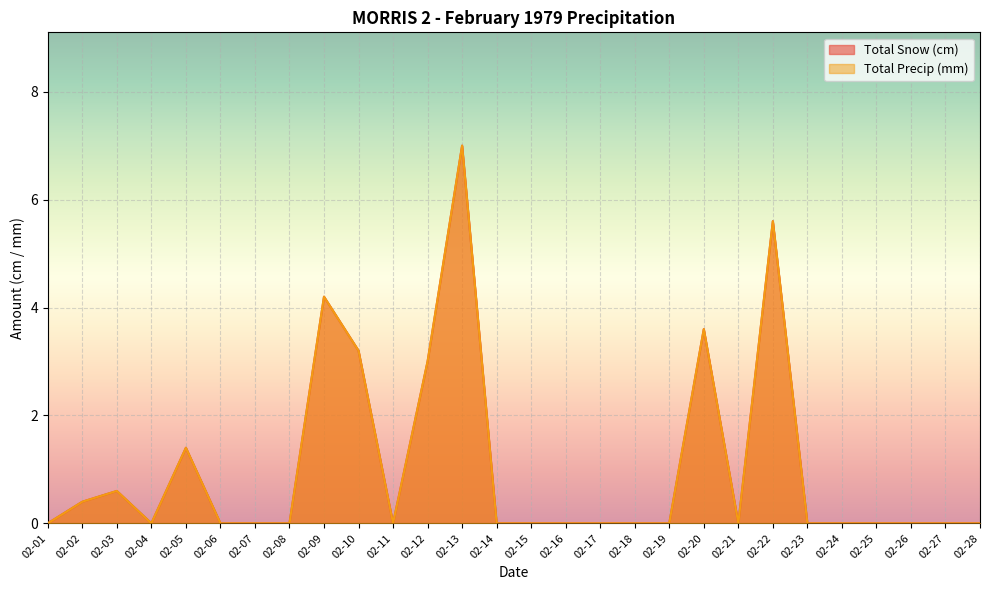

Reading right to left, what are all the values shown in this chart?

Total Snow (cm): 0.0	0.0	0.0	0.0	0.0	0.0	5.6	0.0	3.6	0.0	0.0	0.0	0.0	0.0	0.0	7.0	3.0	0.0	3.2	4.2	0.0	0.0	0.0	1.4	0.0	0.6	0.4	0.0
Total Precip (mm): 0.0	0.0	0.0	0.0	0.0	0.0	5.6	0.0	3.6	0.0	0.0	0.0	0.0	0.0	0.0	7.0	3.0	0.0	3.2	4.2	0.0	0.0	0.0	1.4	0.0	0.6	0.4	0.0